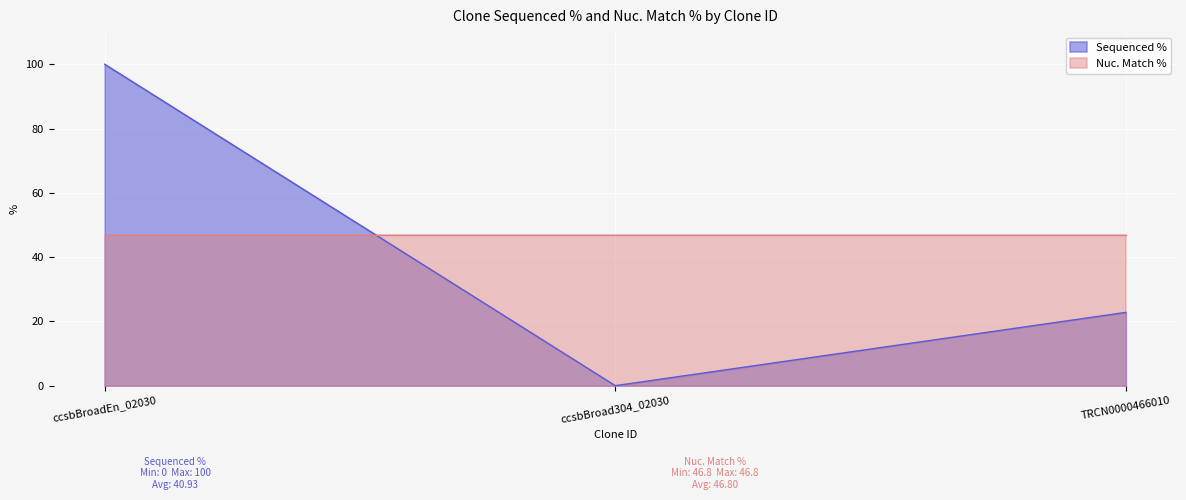

Rank the categories by value from lowest to highest.

ccsbBroad304_02030, TRCN0000466010, ccsbBroadEn_02030